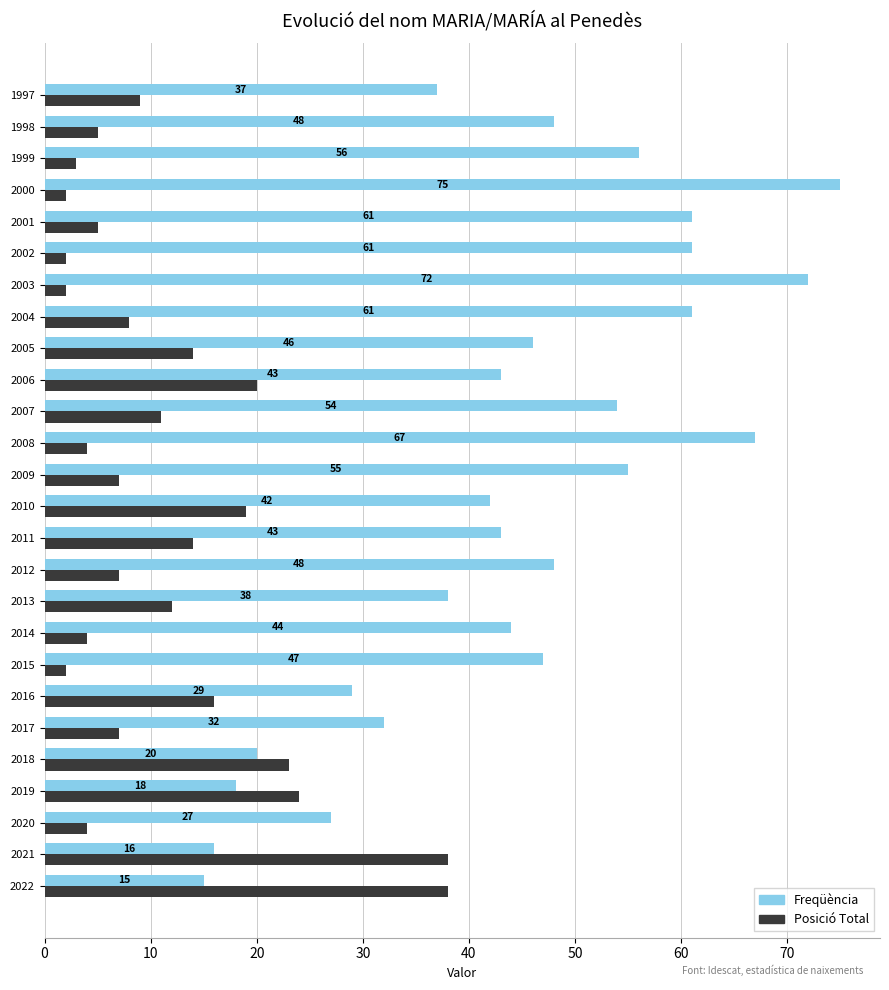

Which series has the largest range (max minus min)?

Freqüència